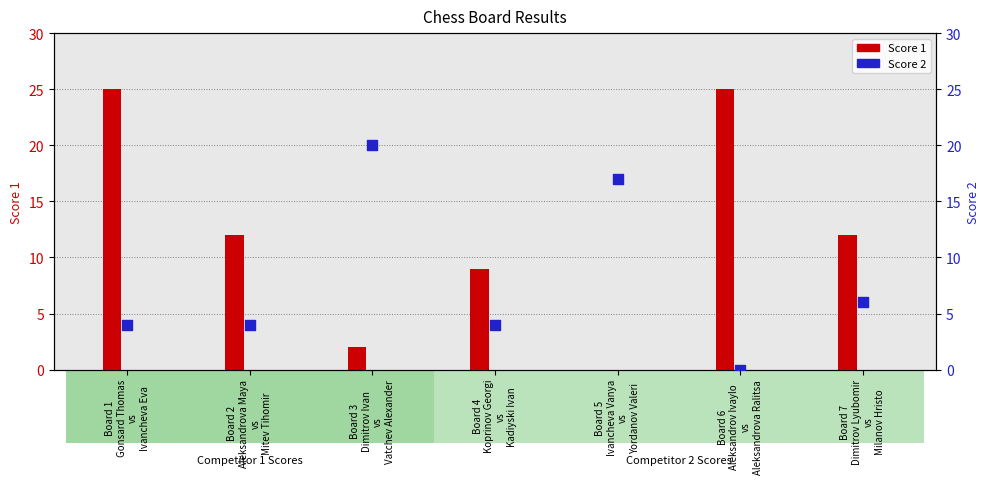

Approximately how many times larger is the value at Board 4
Koprinov Georgi
vs
Kadiyski Ivan compared to Board 2
Aleksandrova Maya
vs
Mitev Tihomir?

1.0